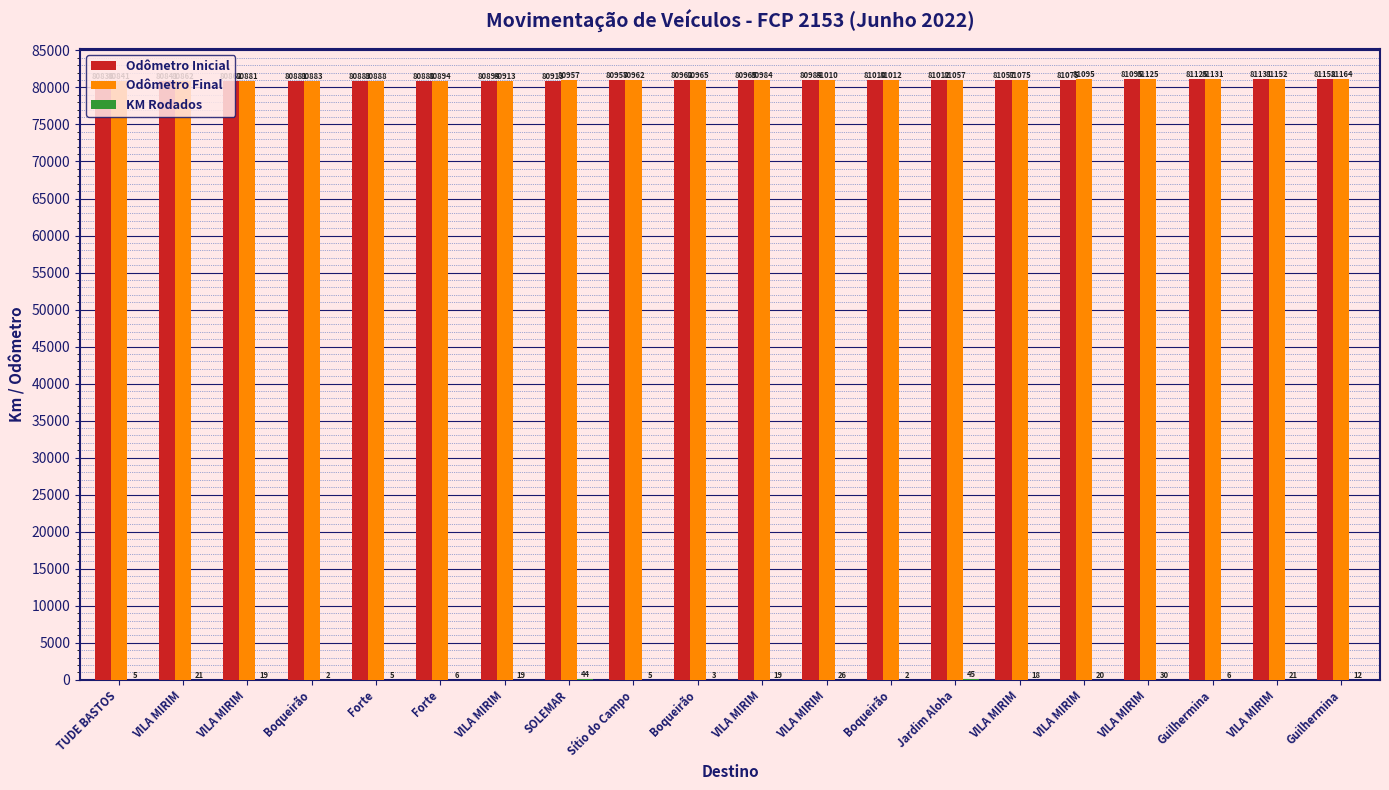

How many series are shown in this chart?

3